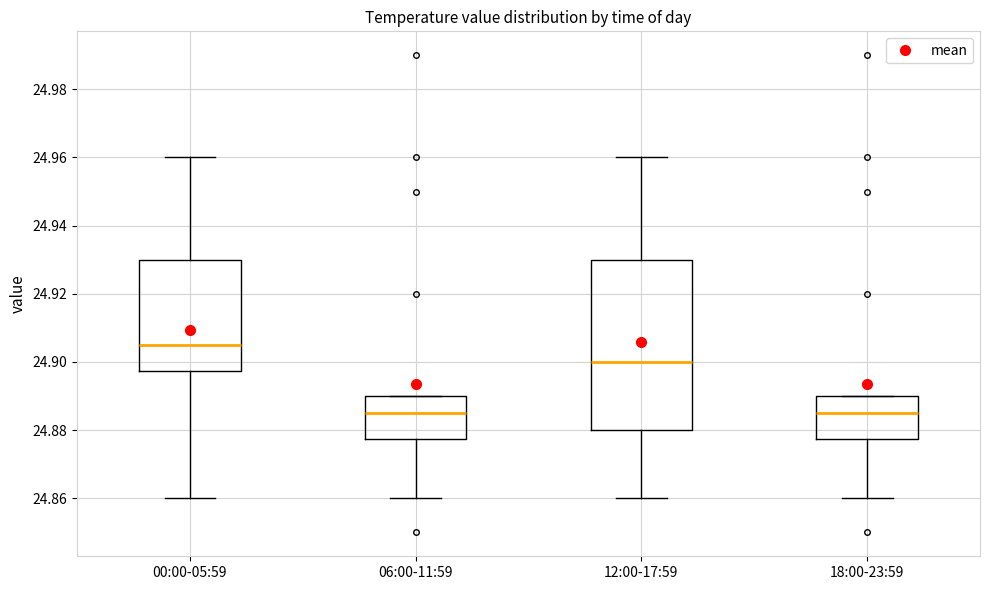

Where does the lower whisker of the box for 18:00-23:59 end on the y-axis? The values are not printed on the chart, so give them approximately, as read against the axis.

24.860